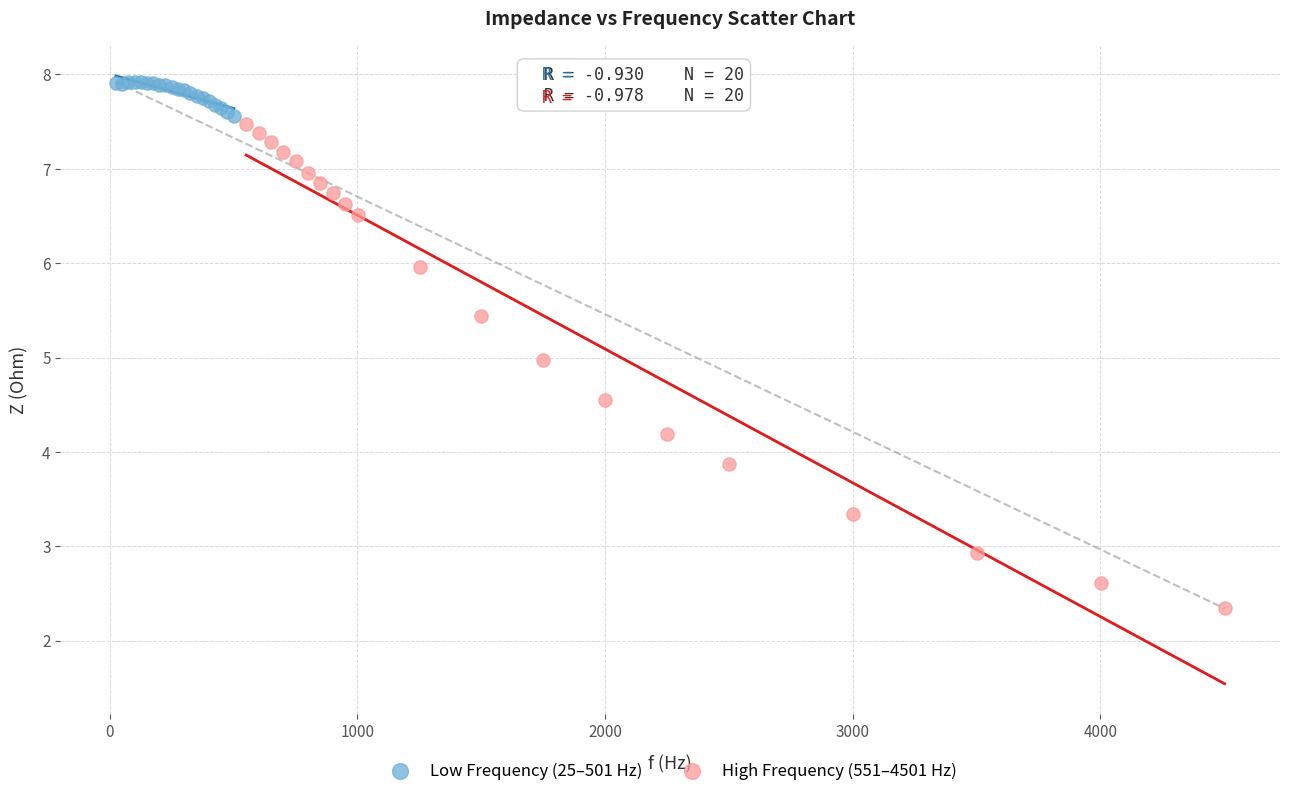

Which series has the largest Y range (max minus min)?

High Frequency (551–4501 Hz)